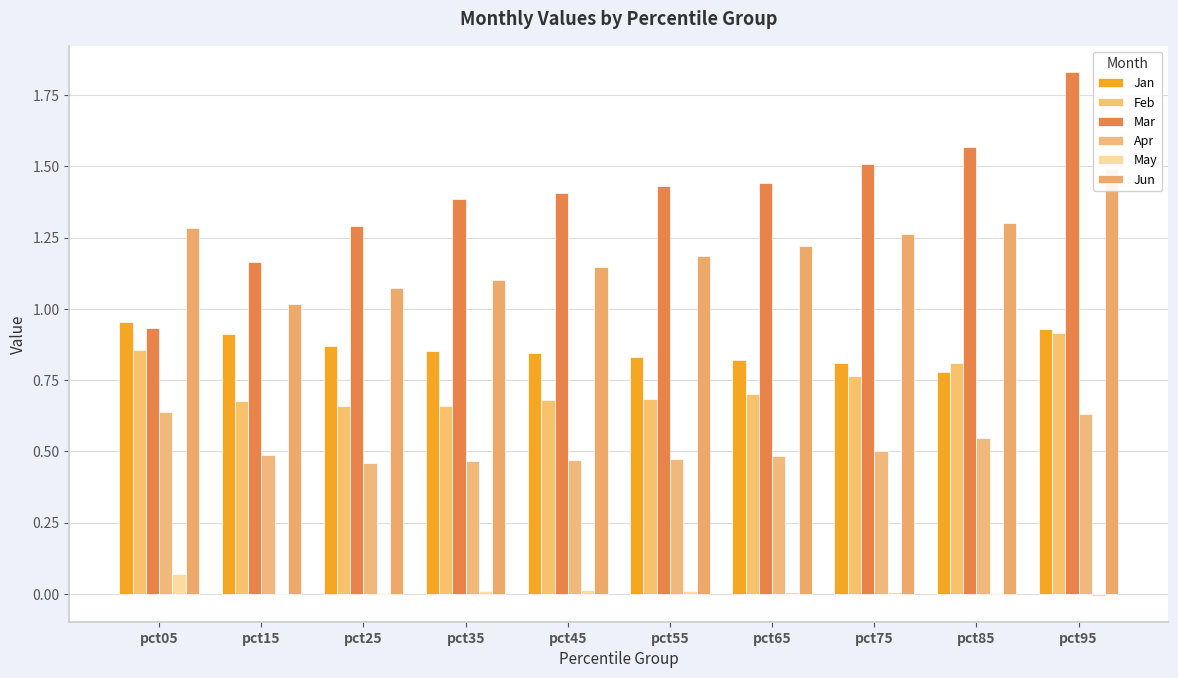

What is the difference between the maximum and minimum values in the Jun series?

0.5